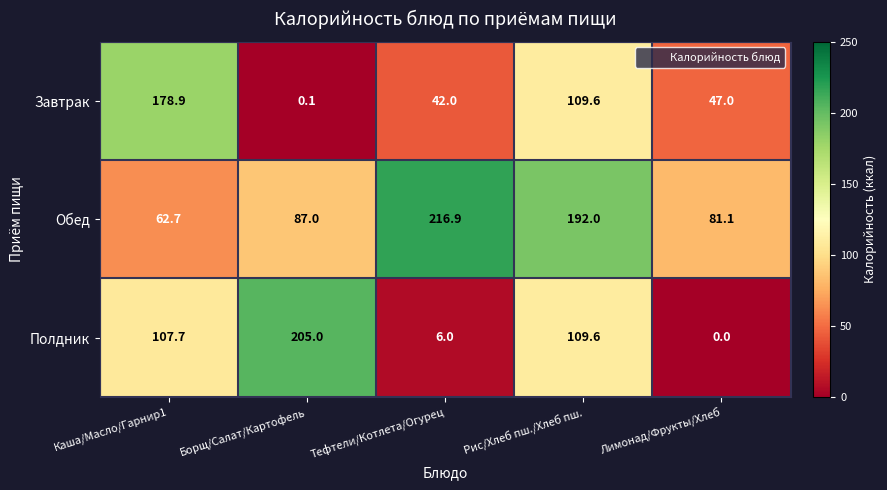

Count the number of data series in this chart.

3